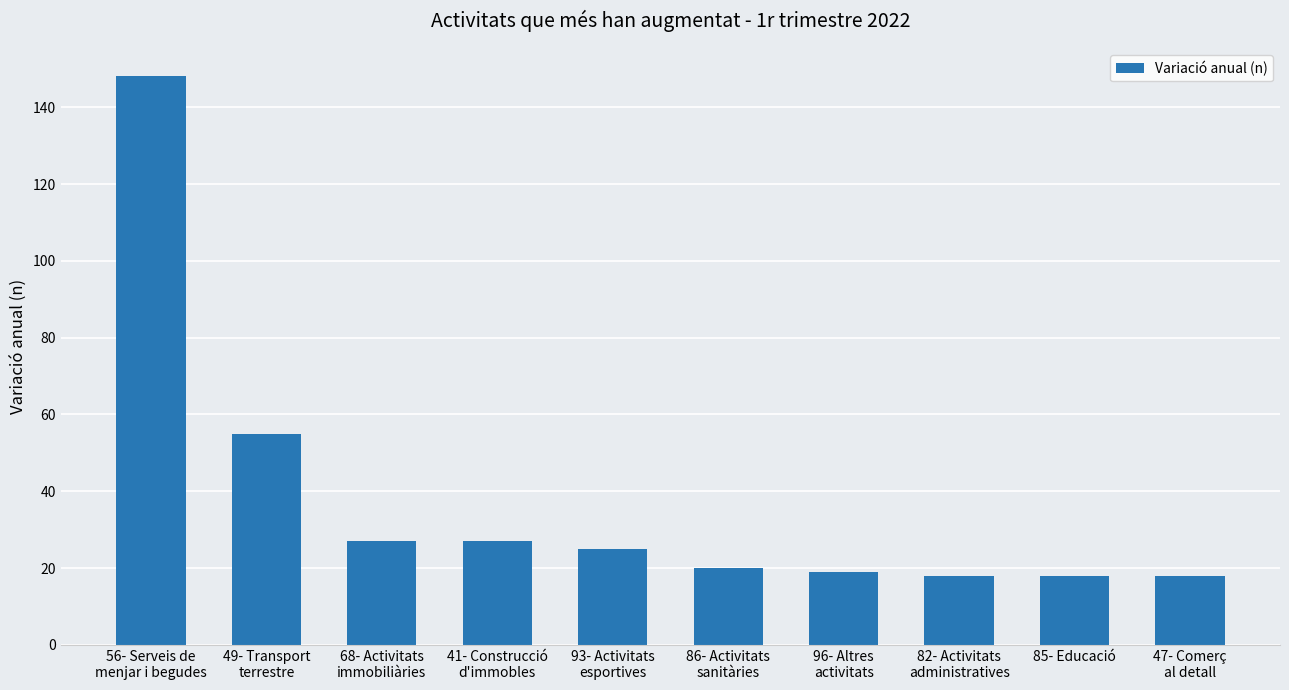

Which has a higher value, 86- Activitats
sanitàries or 49- Transport
terrestre?

49- Transport
terrestre